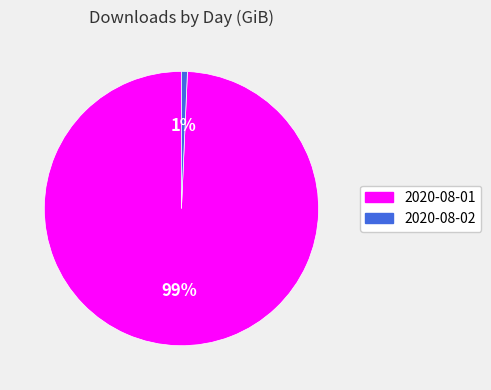

Combined, do 2020-08-01 and 2020-08-02 account for over 50%?

Yes